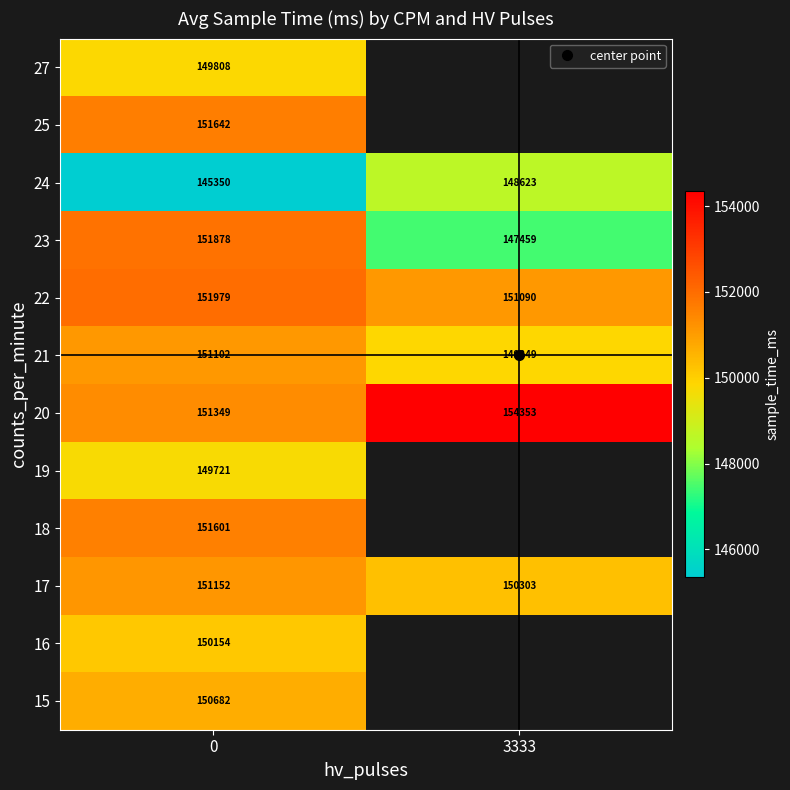

What is the sum of the 23 values at 3333 and 0?

299336.4